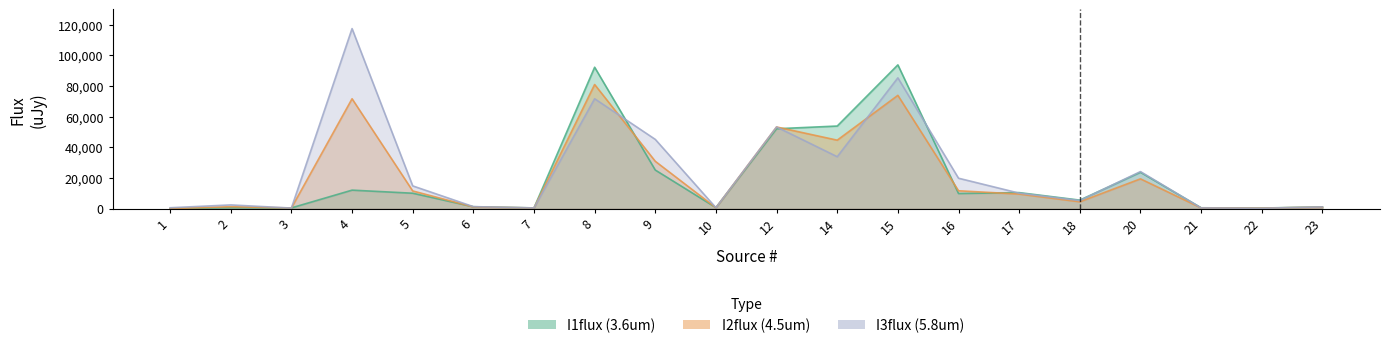

What is the value of the I2flux point at the 11th from the left?

53260.0